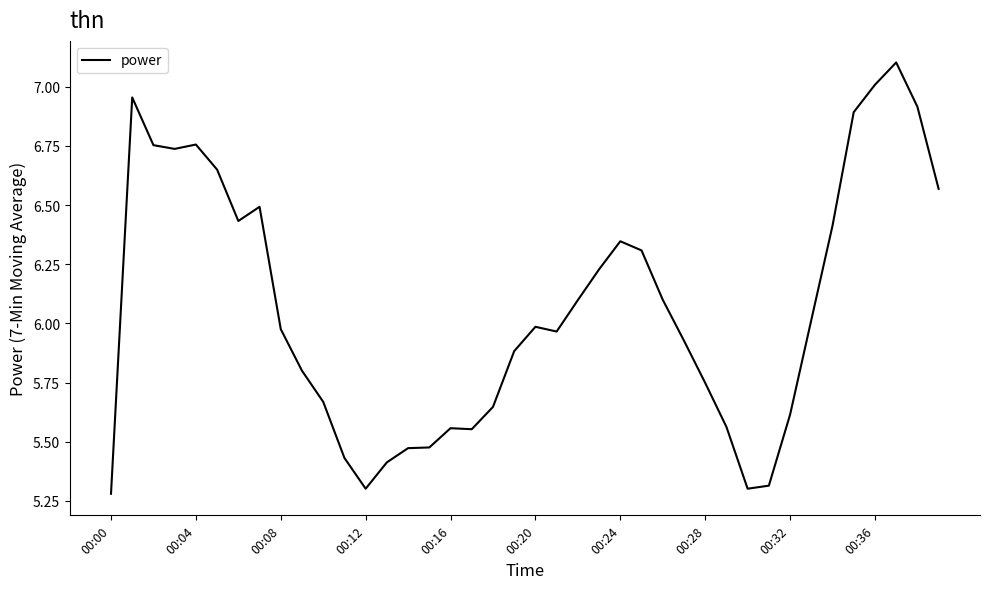

What is the greatest value displayed?

7.1